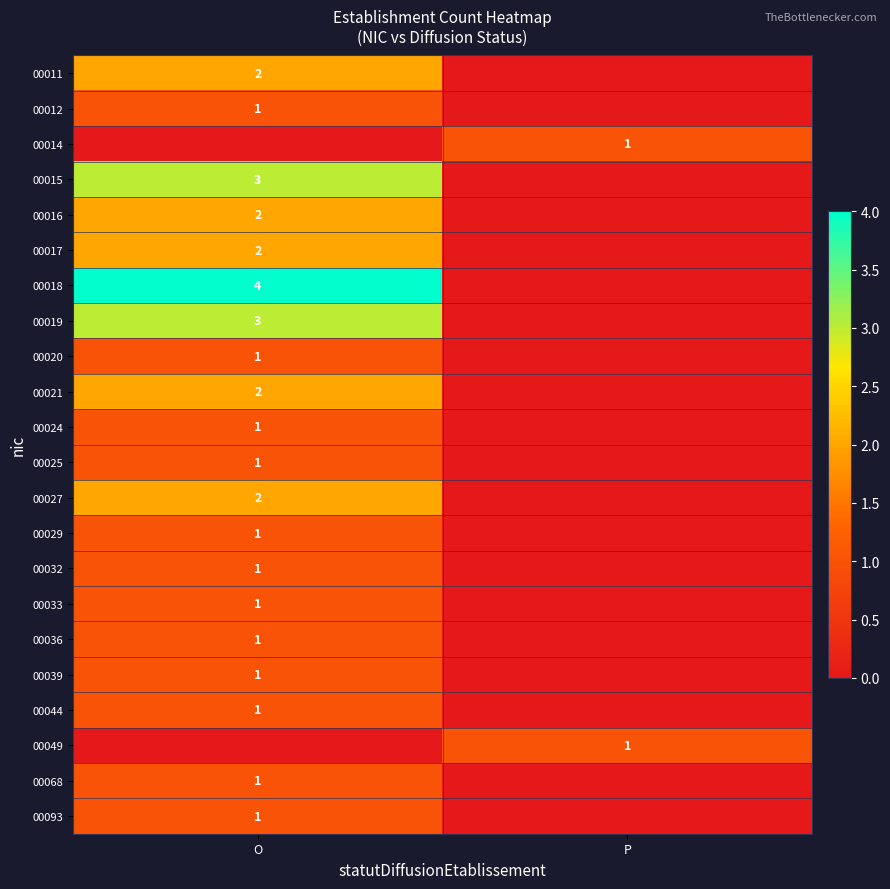

At which category is the sum across all series the highest?

O